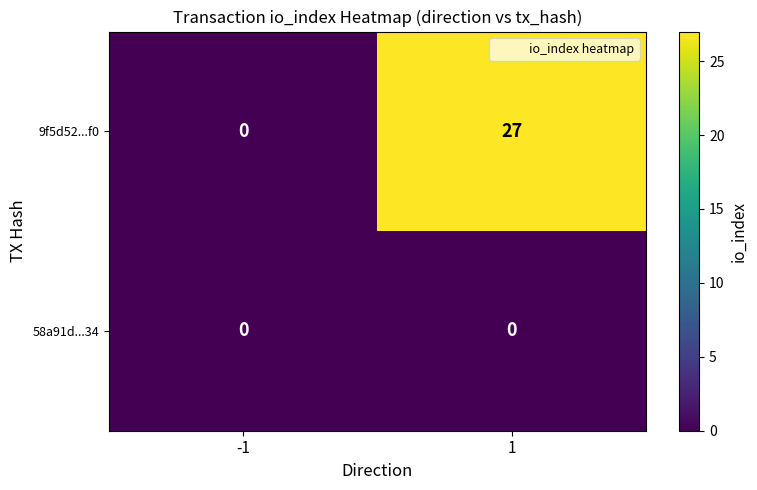

Reading right to left, transcribe all the data shown in this chart.

9f5d52...f0: 1=27	-1=0
58a91d...34: 1=0	-1=0